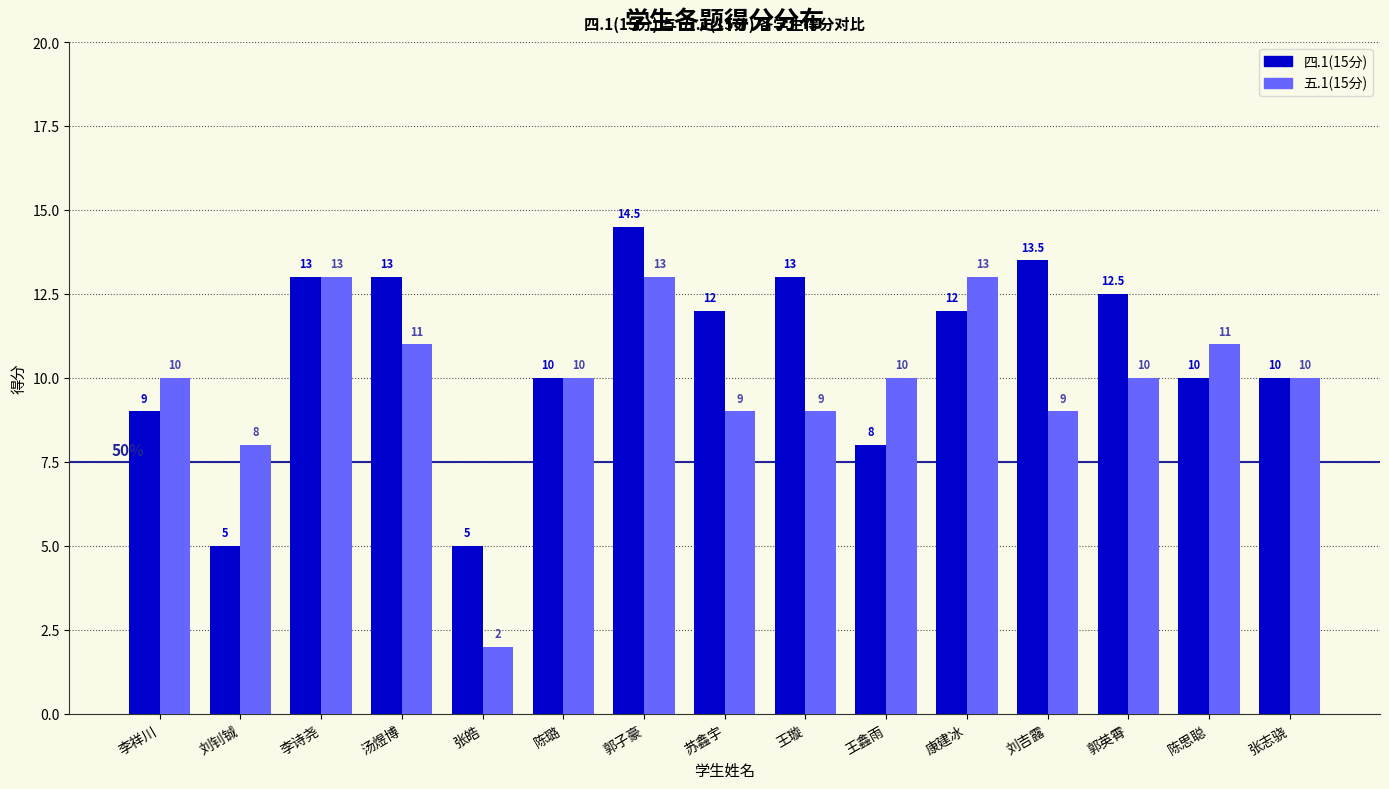

Reading left to right, transcribe all the data shown in this chart.

四.1(15分): 9.0	5.0	13.0	13.0	5.0	10.0	14.5	12.0	13.0	8.0	12.0	13.5	12.5	10.0	10.0
五.1(15分): 10.0	8.0	13.0	11.0	2.0	10.0	13.0	9.0	9.0	10.0	13.0	9.0	10.0	11.0	10.0